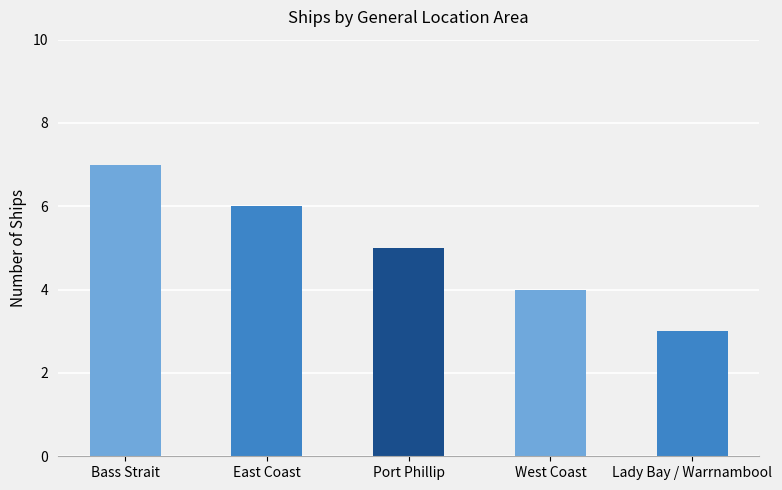

Count the number of data series in this chart.

1